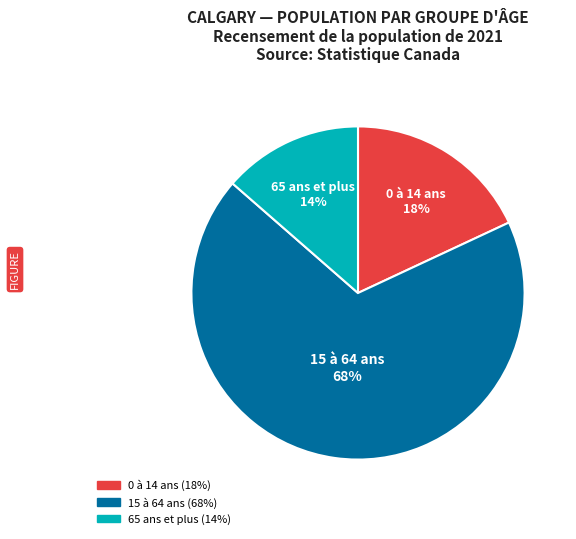

Count the number of slices in the pie.

3